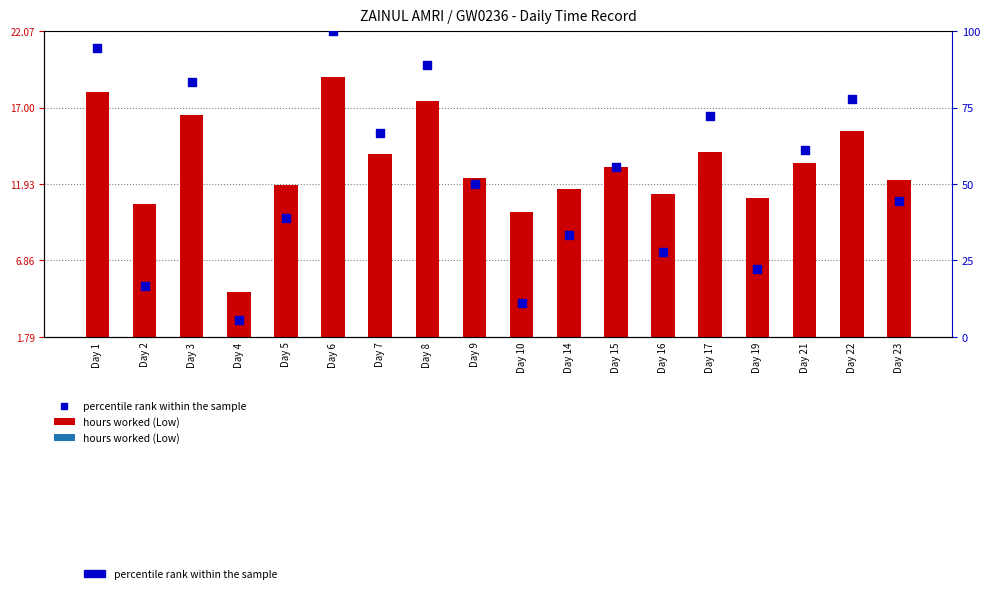

At how many categories does at least one series exceed 5?

18